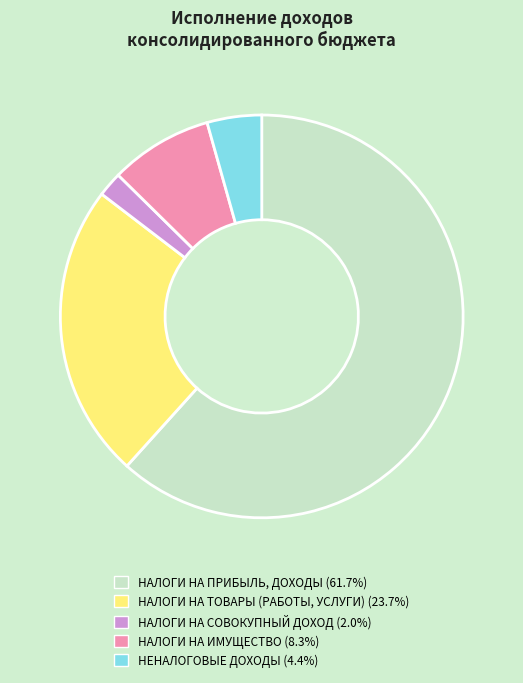

Which slice represents more than half of the pie?

НАЛОГИ НА ПРИБЫЛЬ, ДОХОДЫ